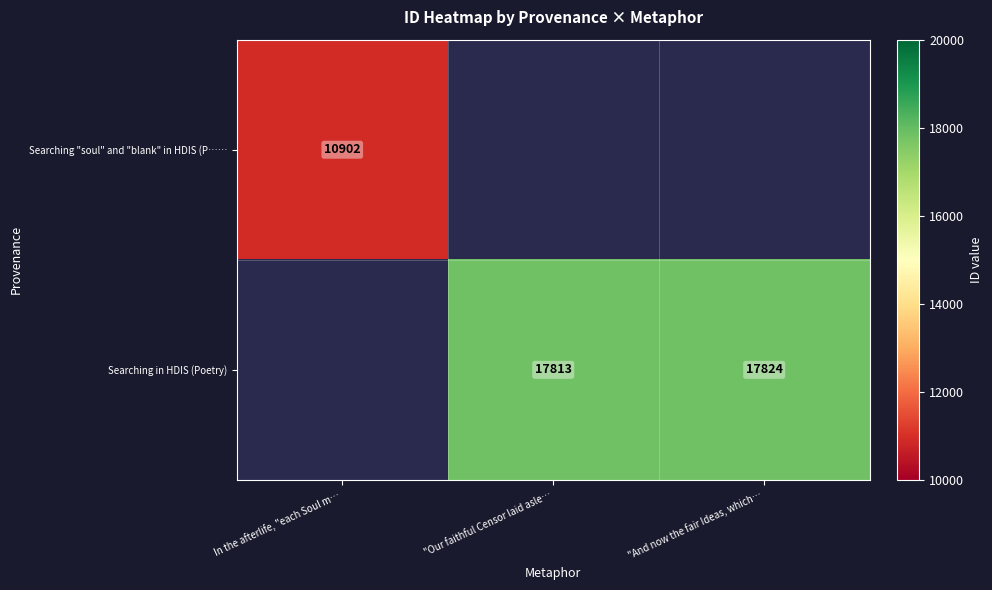

The value of Searching "soul" and "blank" in HDIS (P…… at In the afterlife, "each Soul m… is 7128. True or false?

False